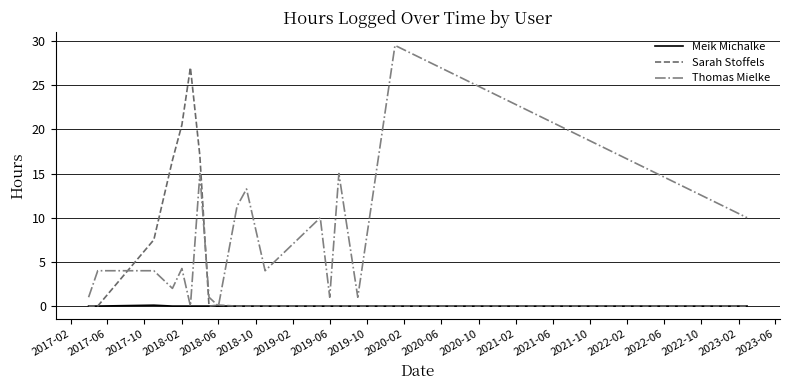

Rank the series by their average value, from lowest to highest.

Meik Michalke, Sarah Stoffels, Thomas Mielke